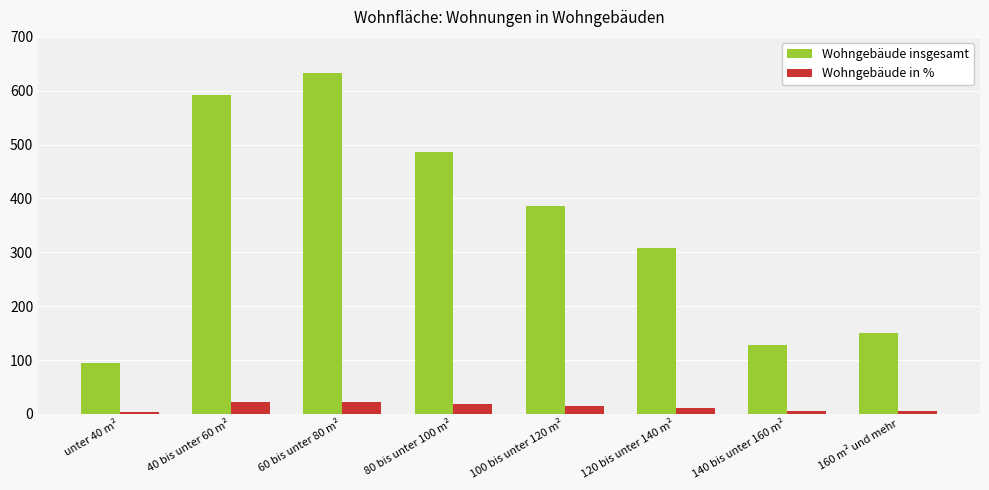

Is it true that Wohngebäude in % equals 11.1 at 120 bis unter 140 m²?

True